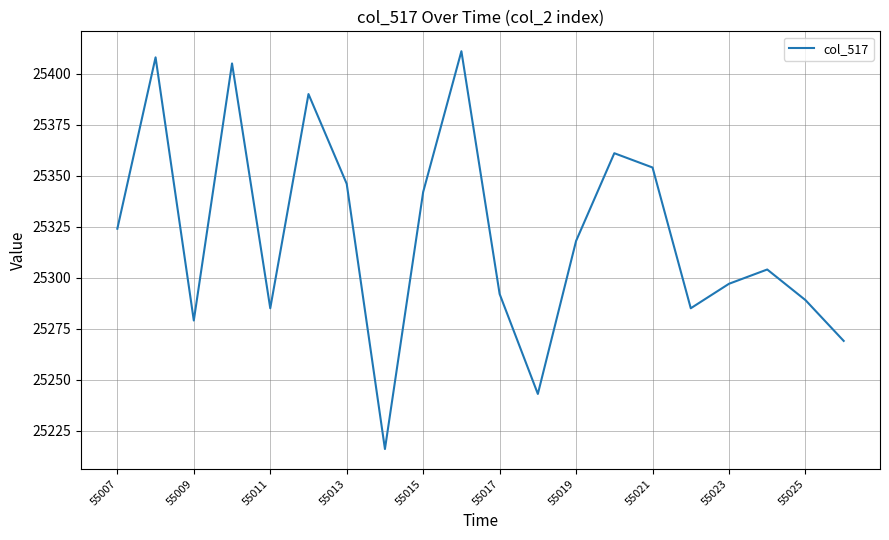

Does the chart have visible grid lines?

Yes